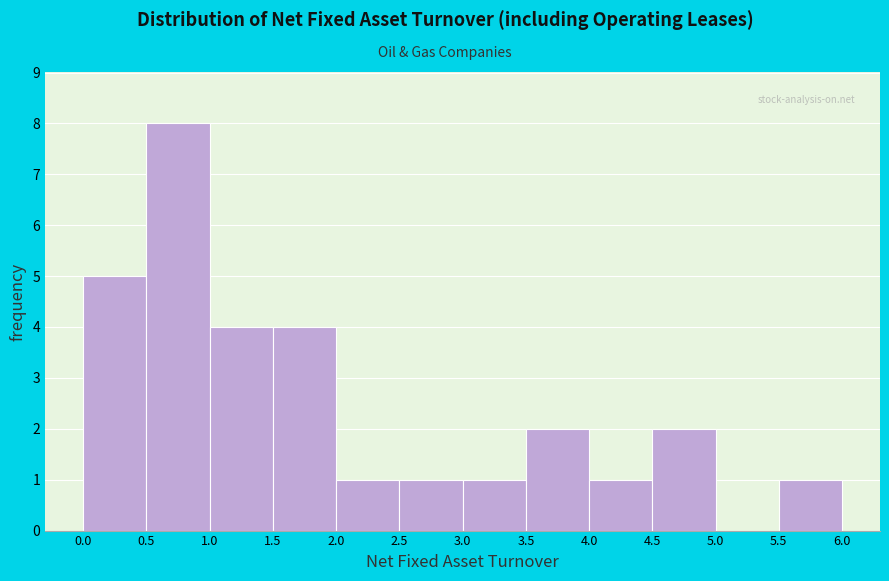

Reading left to right, list every bar in this chart as the range it spans on the x-axis followed by its height. The values are not printed on the chart, so give them approximately, as read against the axis.

0.0 to 0.5: 5
0.5 to 1.0: 8
1.0 to 1.5: 4
1.5 to 2.0: 4
2.0 to 2.5: 1
2.5 to 3.0: 1
3.0 to 3.5: 1
3.5 to 4.0: 2
4.0 to 4.5: 1
4.5 to 5.0: 2
5.0 to 5.5: 0
5.5 to 6.0: 1